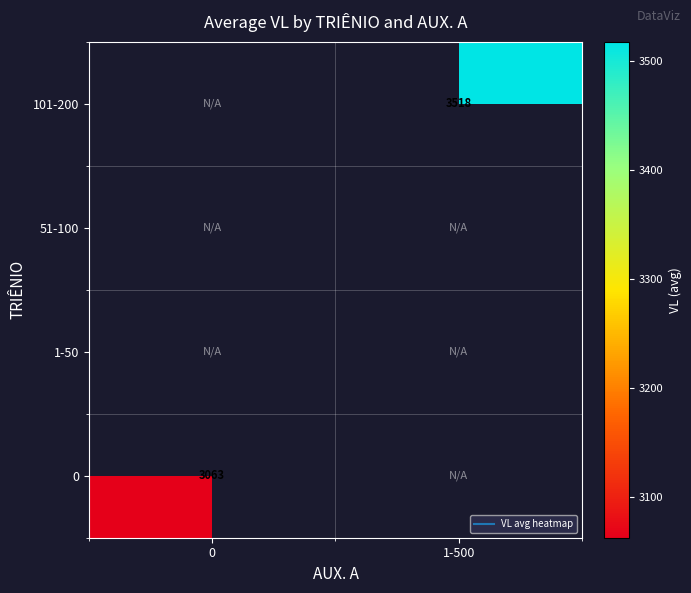

Is the value of 51-100 at 0 greater than the value of 101-200 at 1-500?

No